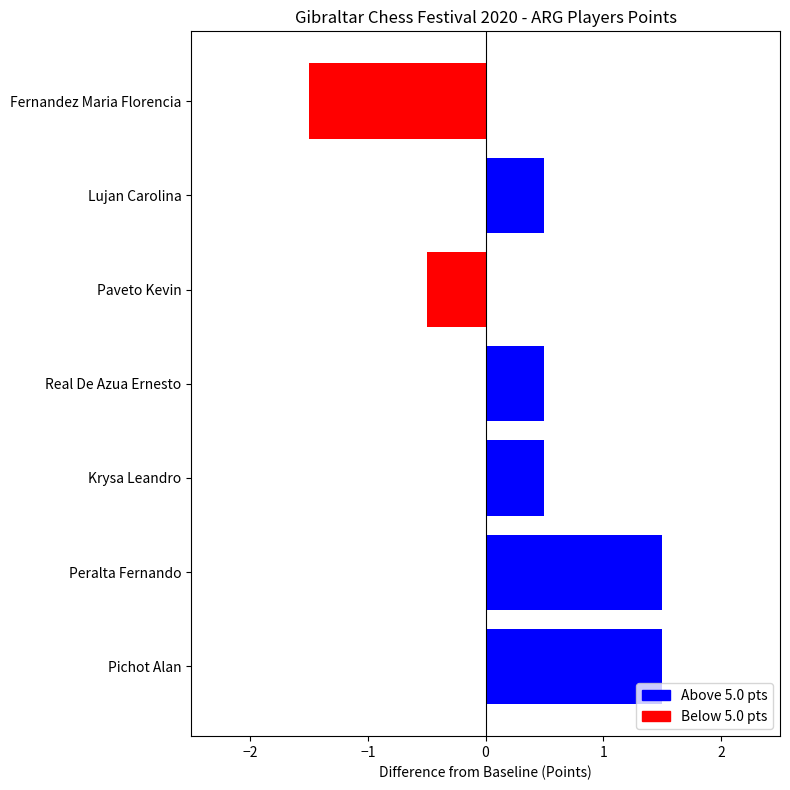

What is the average value?

0.4